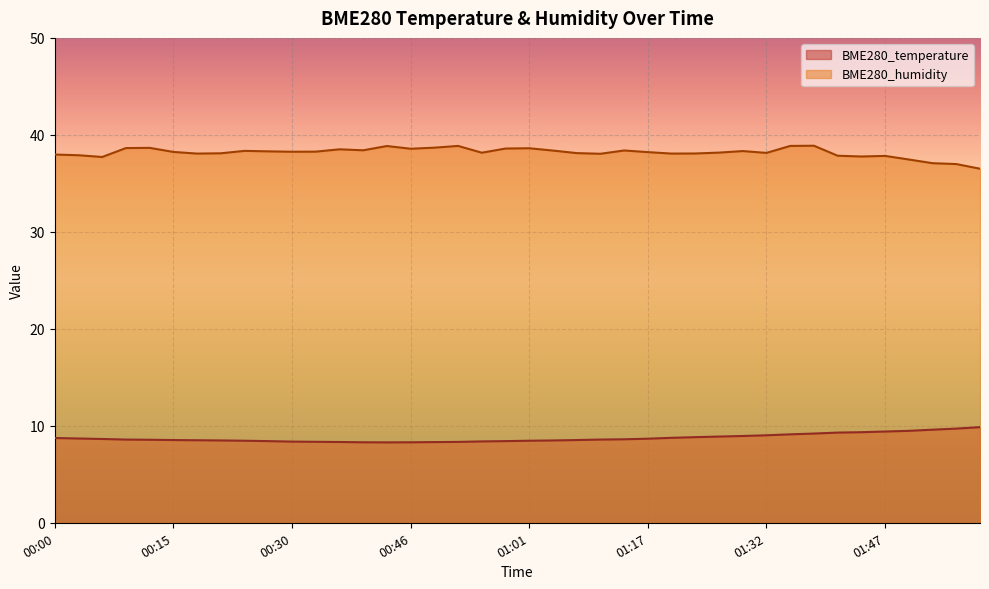

List the series in order of their overall mean, highest first.

BME280_humidity, BME280_temperature